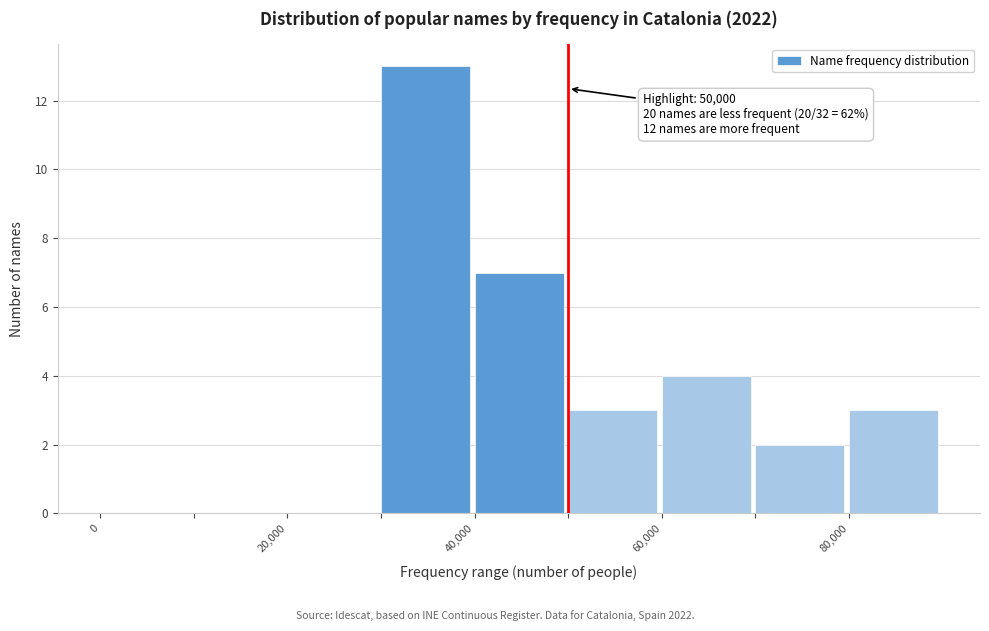

Over which range of the x-axis is the bar tallest?

30000 to 40000